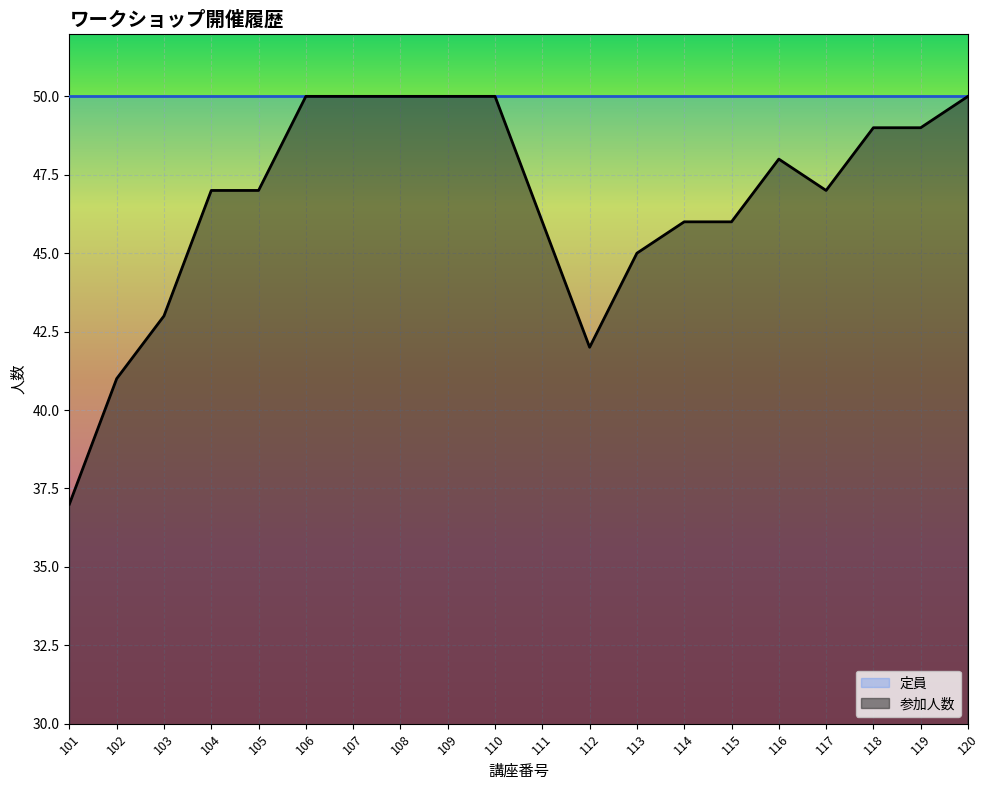

What is the difference between the maximum and second lowest values?

9